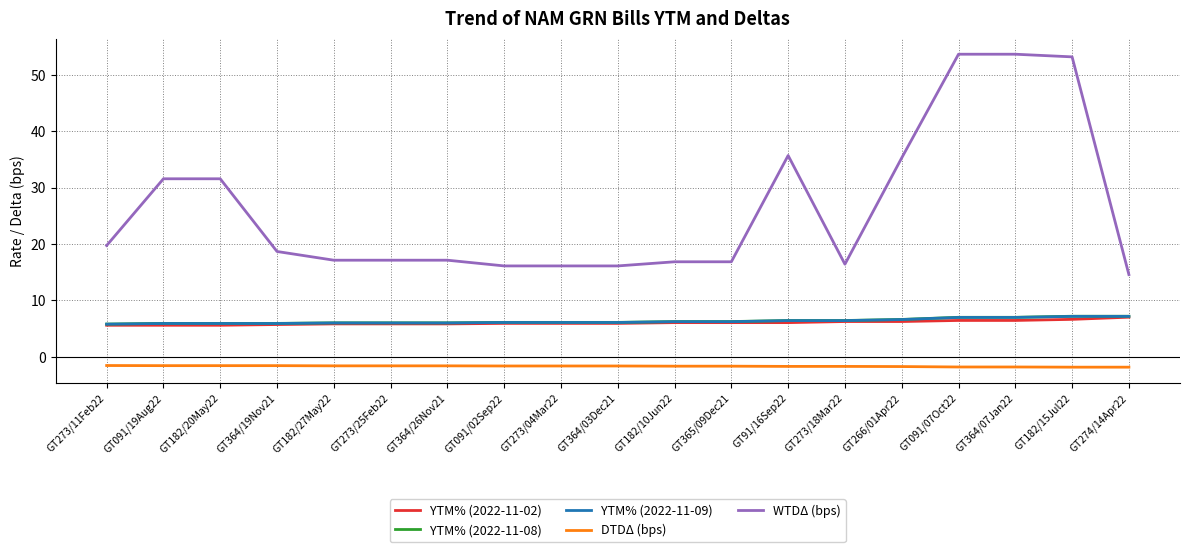

Is the value of YTM% (2022-11-02) at GT364/03Dec21 greater than the value of DTDΔ (bps) at GT091/07Oct22?

Yes